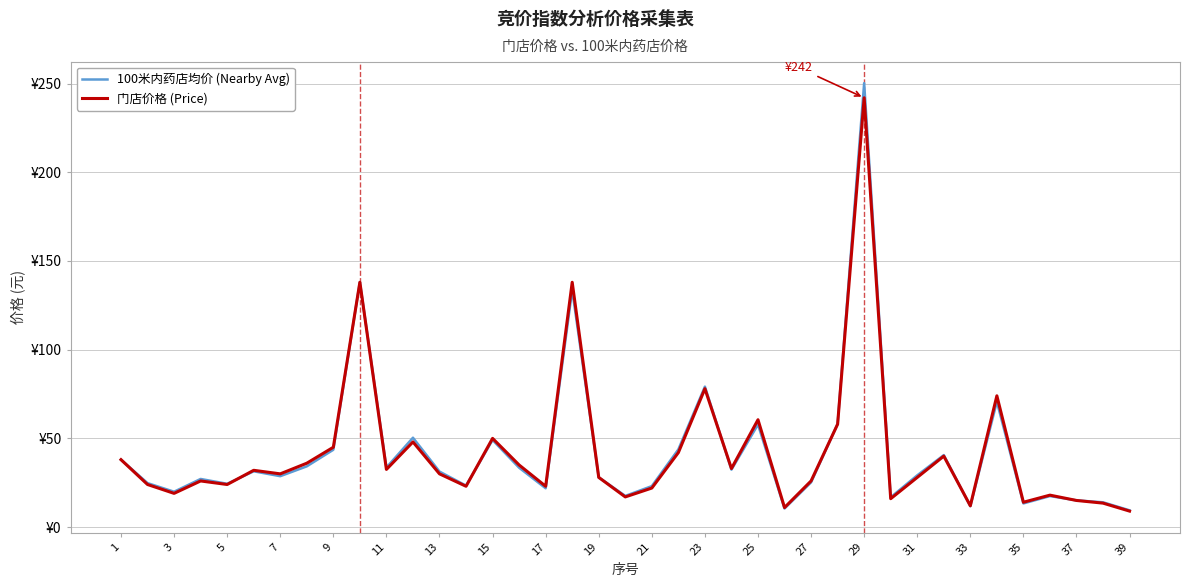

True or false: 门店价格 (Price) and 100米内药店均价 (Nearby Avg) intersect in this chart.

True